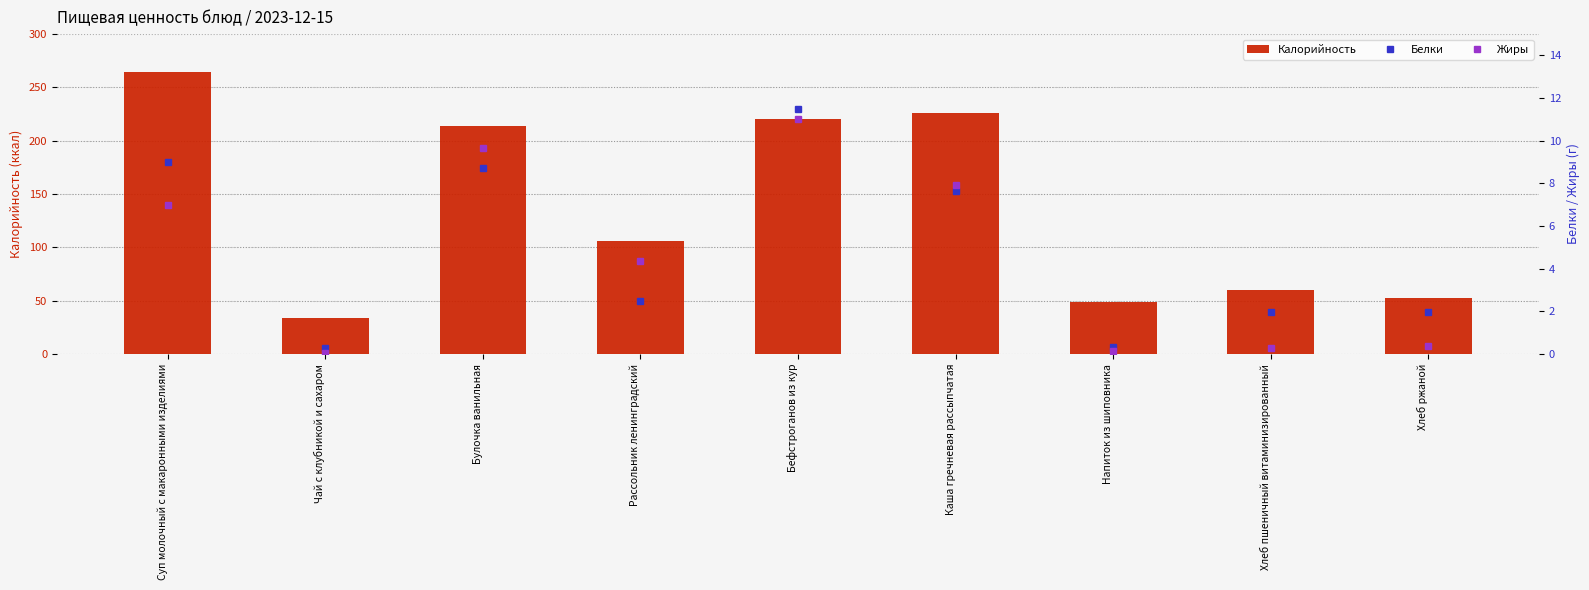

What is the value of the Калорийность bar at the 4th from the left?

105.5